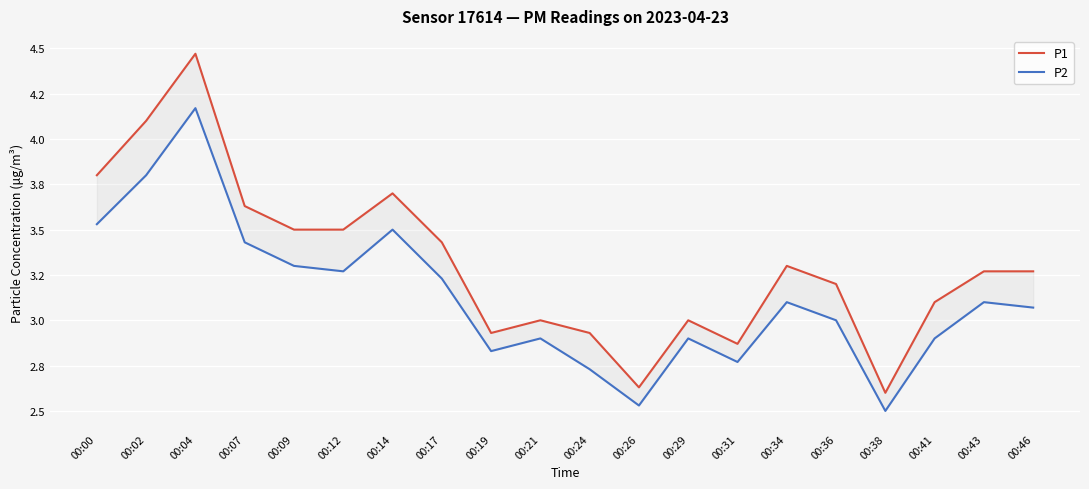

What is the difference between the maximum and minimum values in the P1 series?

1.9